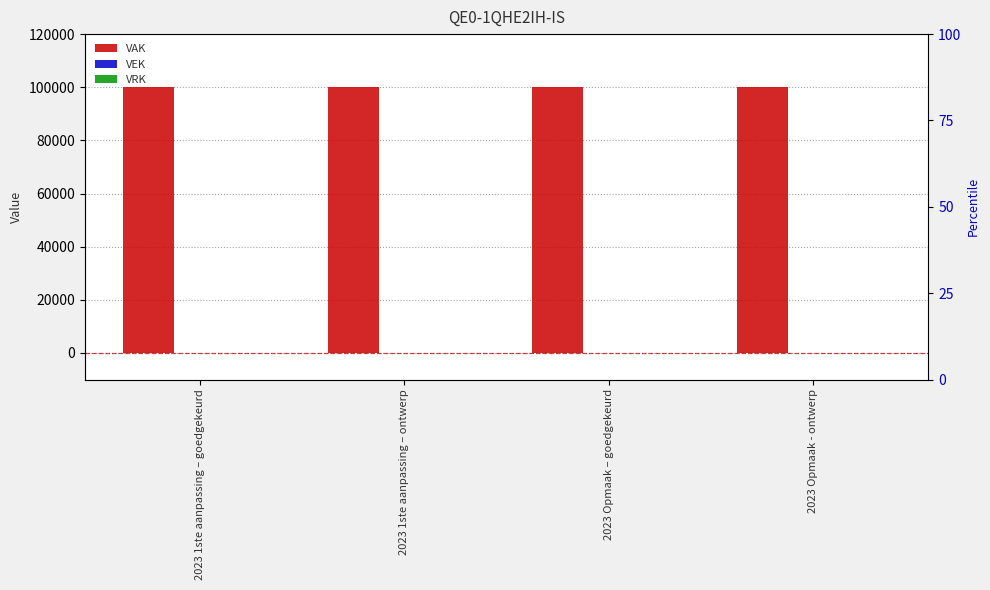

What is the maximum value shown in the chart?

100000